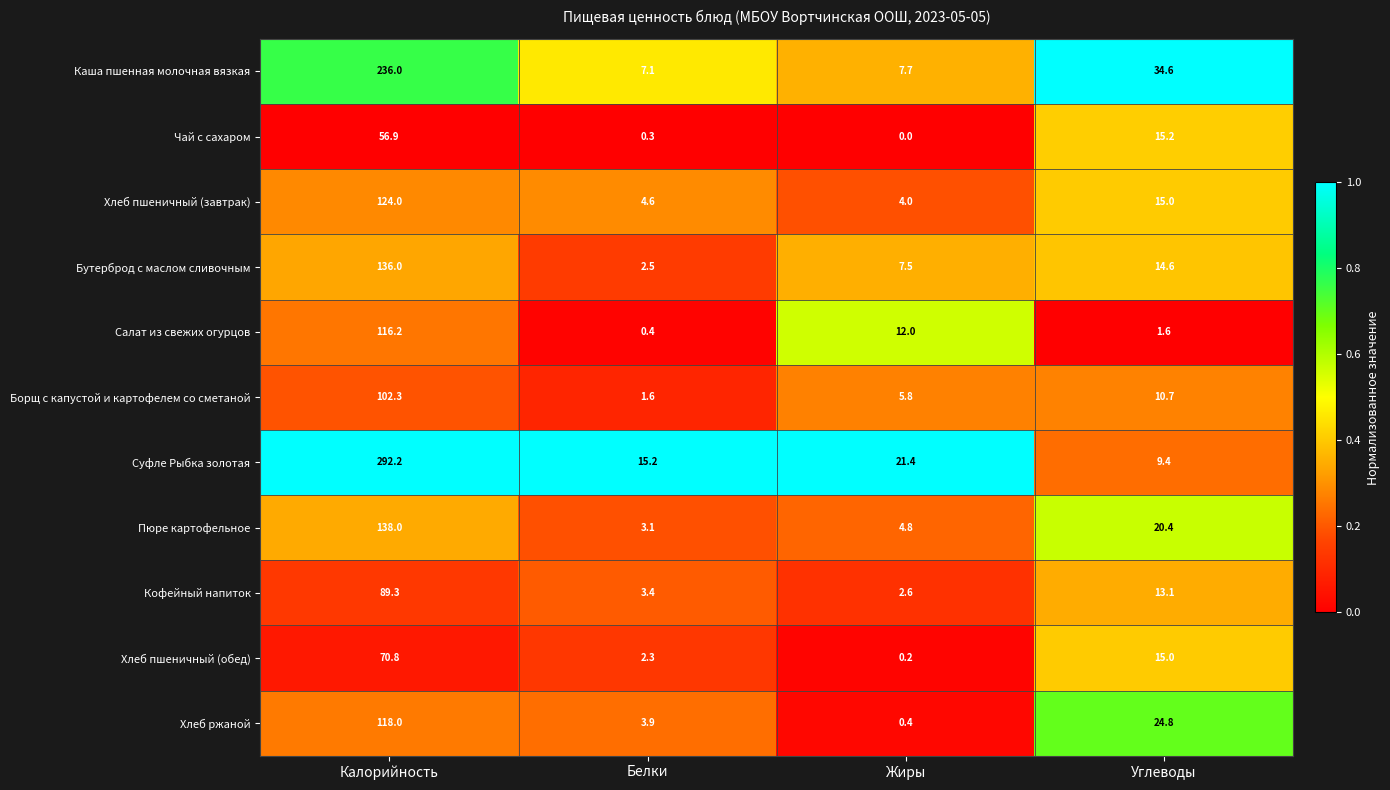

What is the highest value of the Бутерброд с маслом сливочным series?

136.0